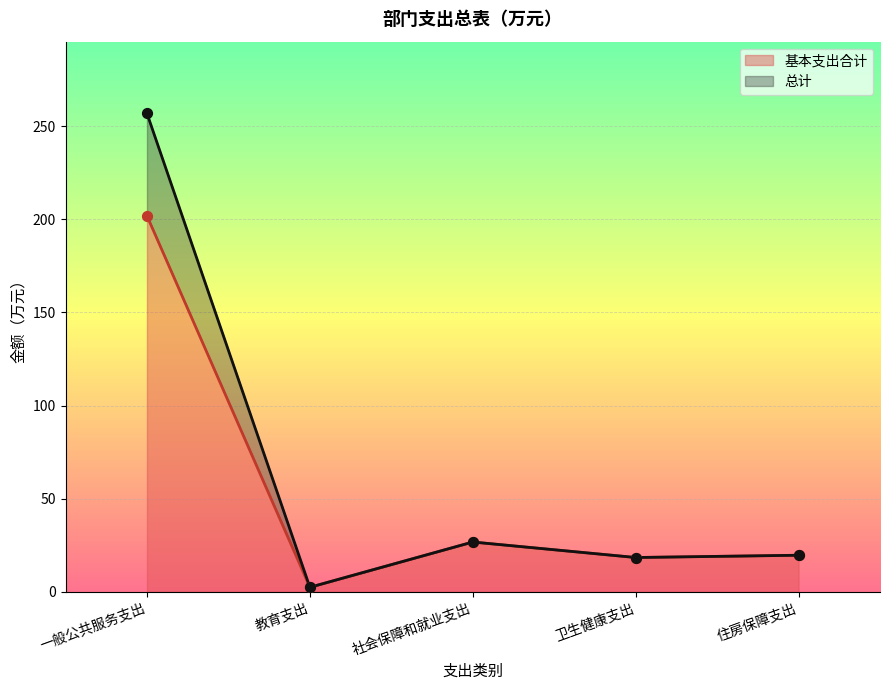

What are all the series names shown in the legend?

基本支出合计, 总计